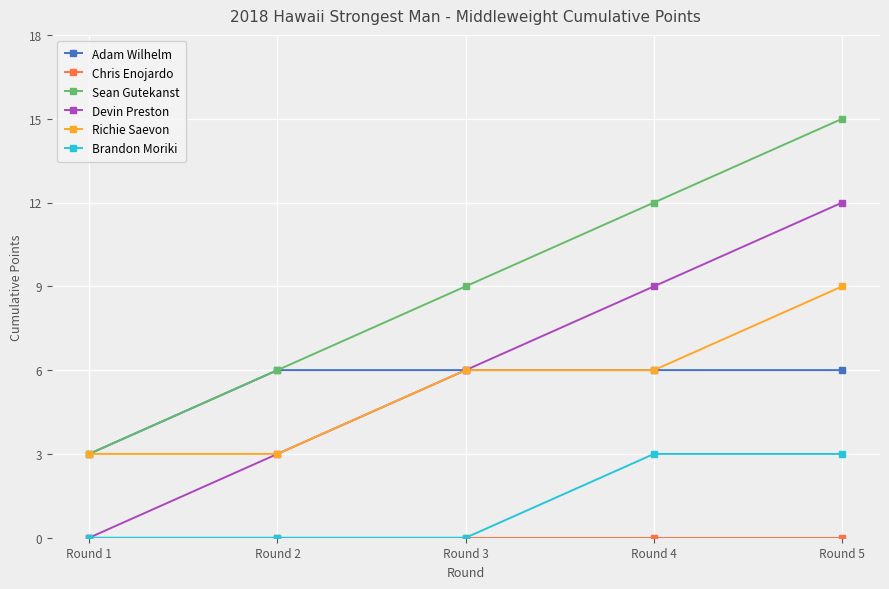

Does the chart have visible grid lines?

Yes